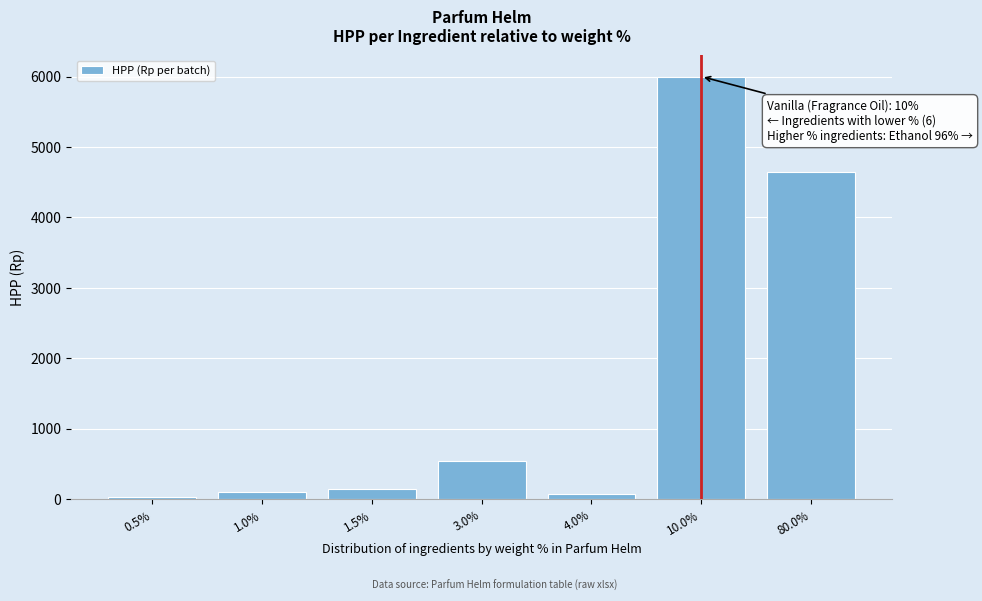

What is the difference between the maximum and minimum values?

5968